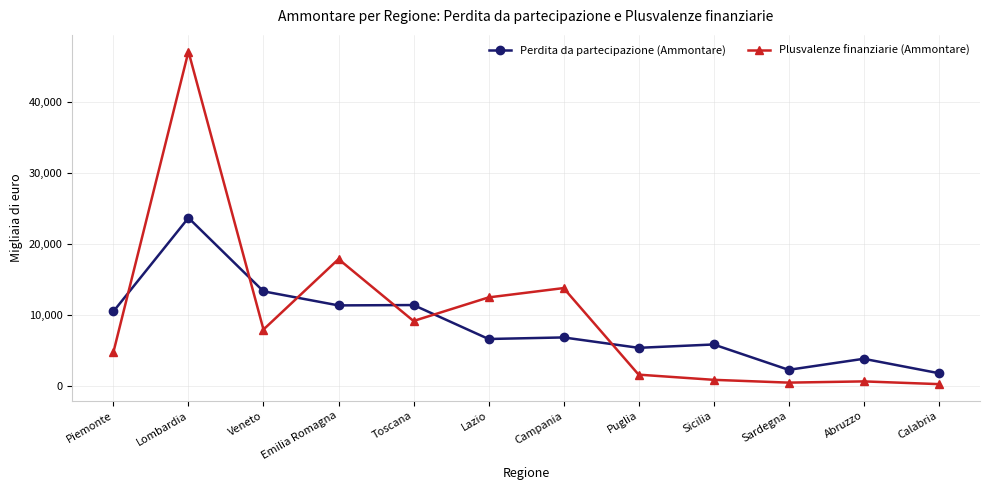

Between Piemonte and Sicilia, which series saw the biggest shift?

Perdita da partecipazione (Ammontare)